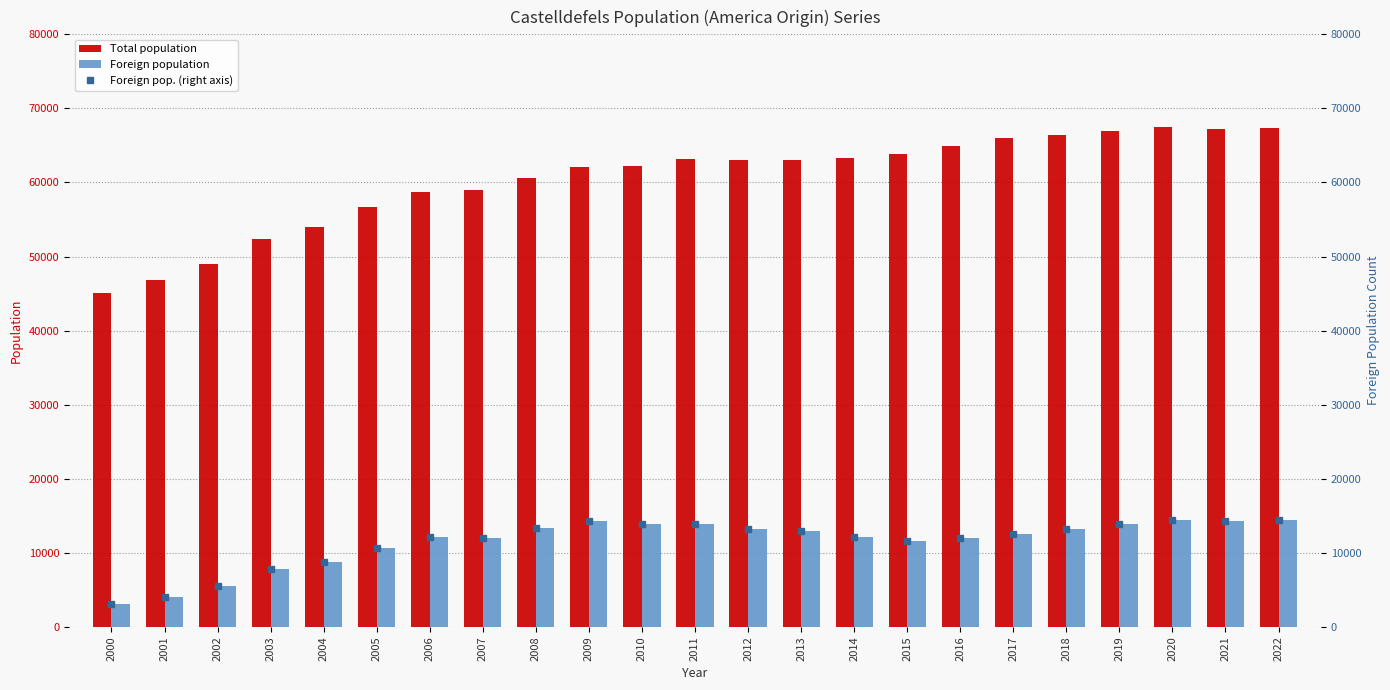

The value of Foreign population at 2001 is 4000. True or false?

True